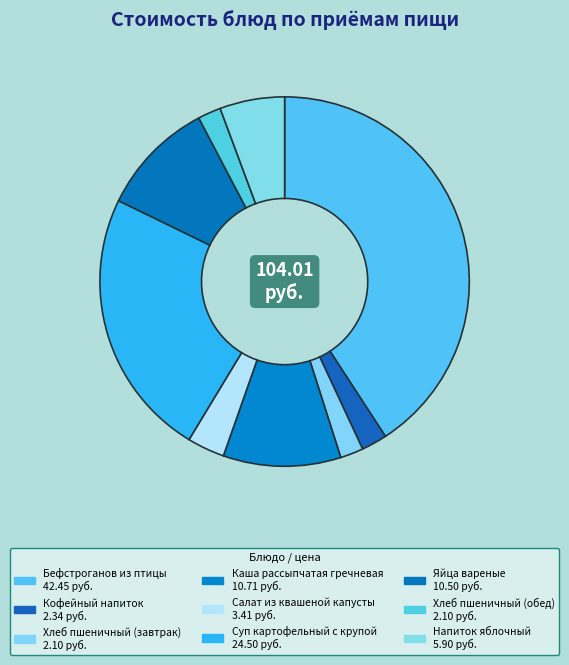

Which has a higher value, Хлеб пшеничный (обед) or Каша рассыпчатая гречневая?

Каша рассыпчатая гречневая